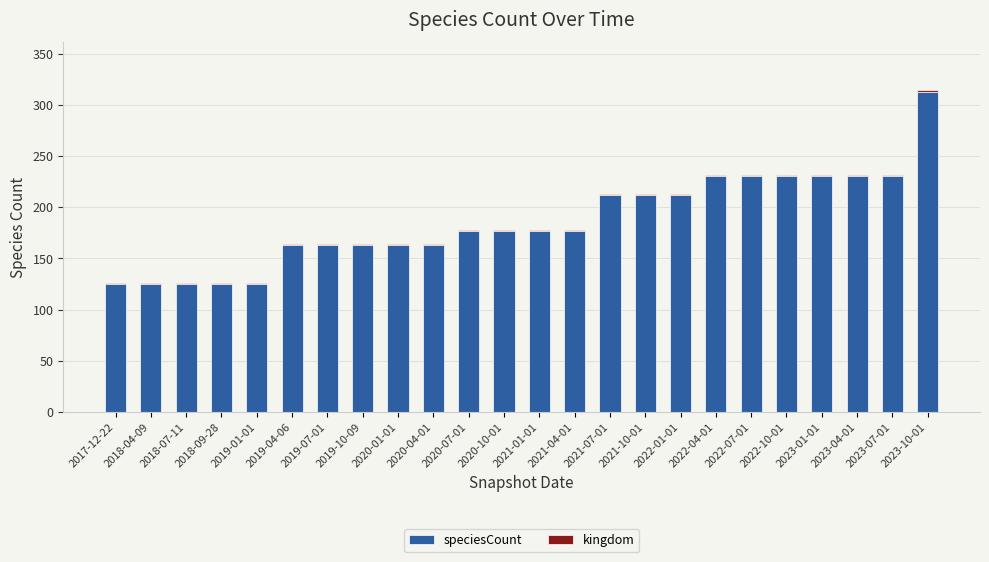

Which category has the highest value in the speciesCount series?

2023-10-01